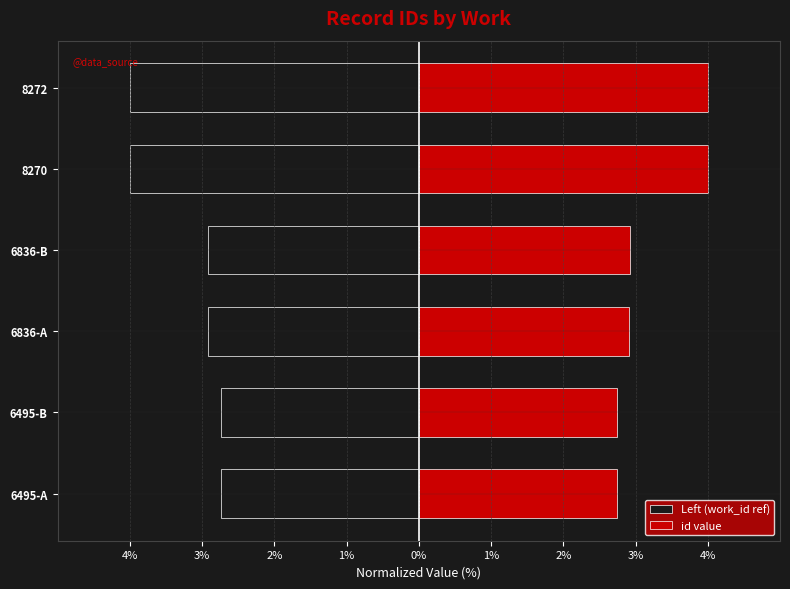

At 6495-A, list the series in order from smallest to largest.

Left (work_id ref), id value